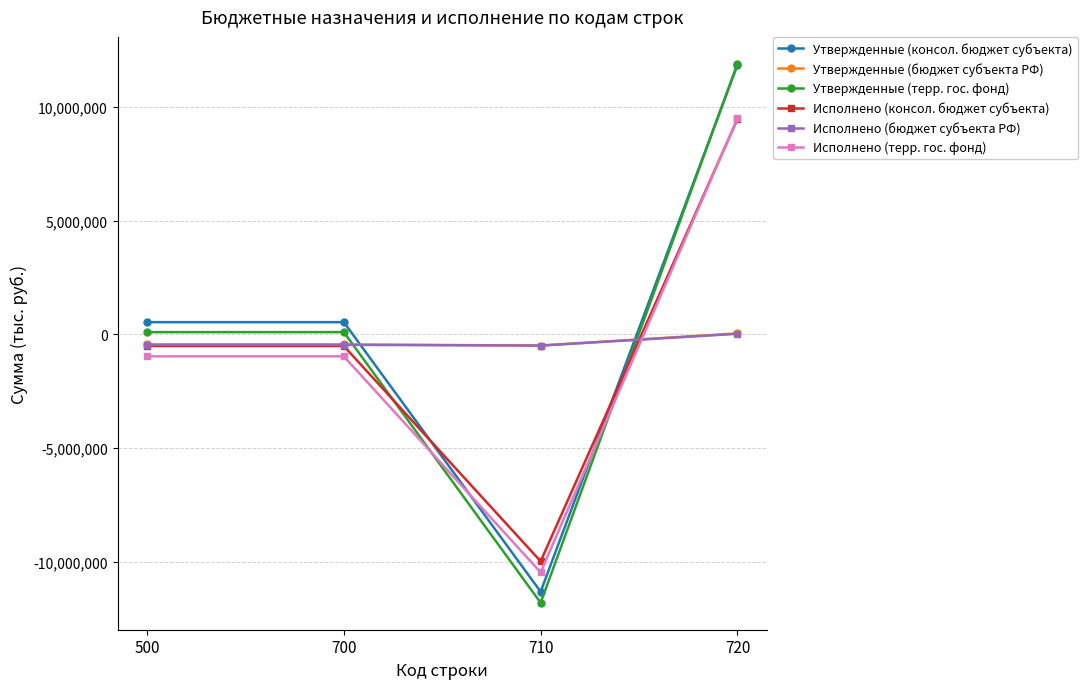

What is the value of the Утвержденные (бюджет субъекта РФ) point at the 2nd from the left?

-438400.0